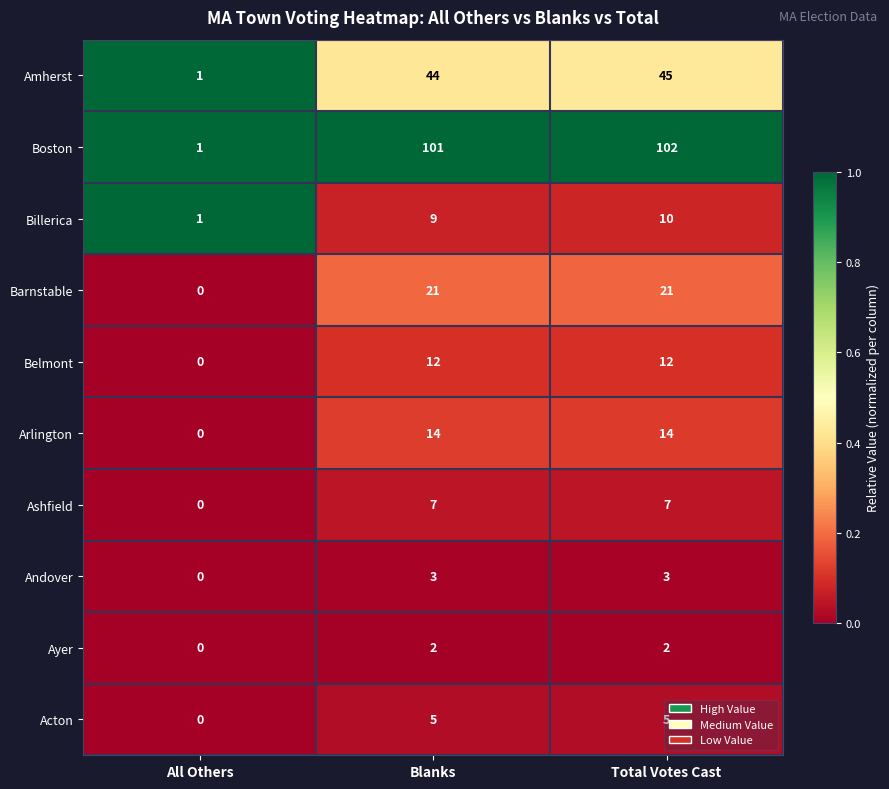

Which series has the largest range (max minus min)?

Boston